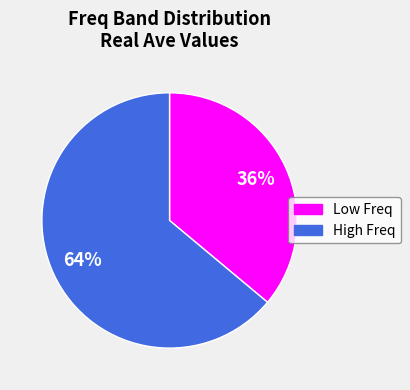

To the nearest percent, what portion does High Freq represent?

64%